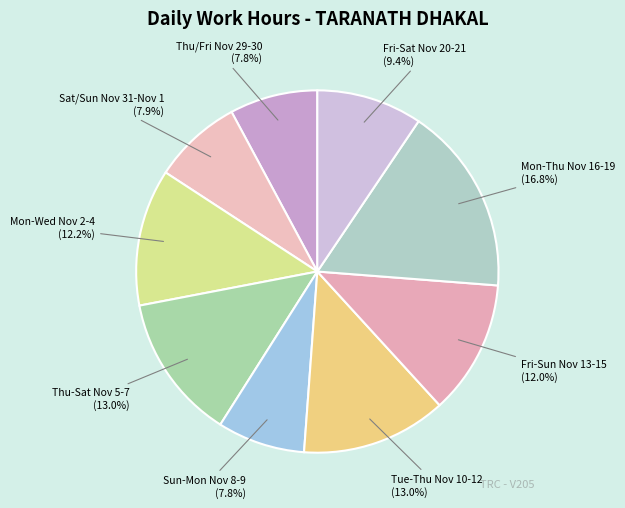

Count the number of slices in the pie.

9